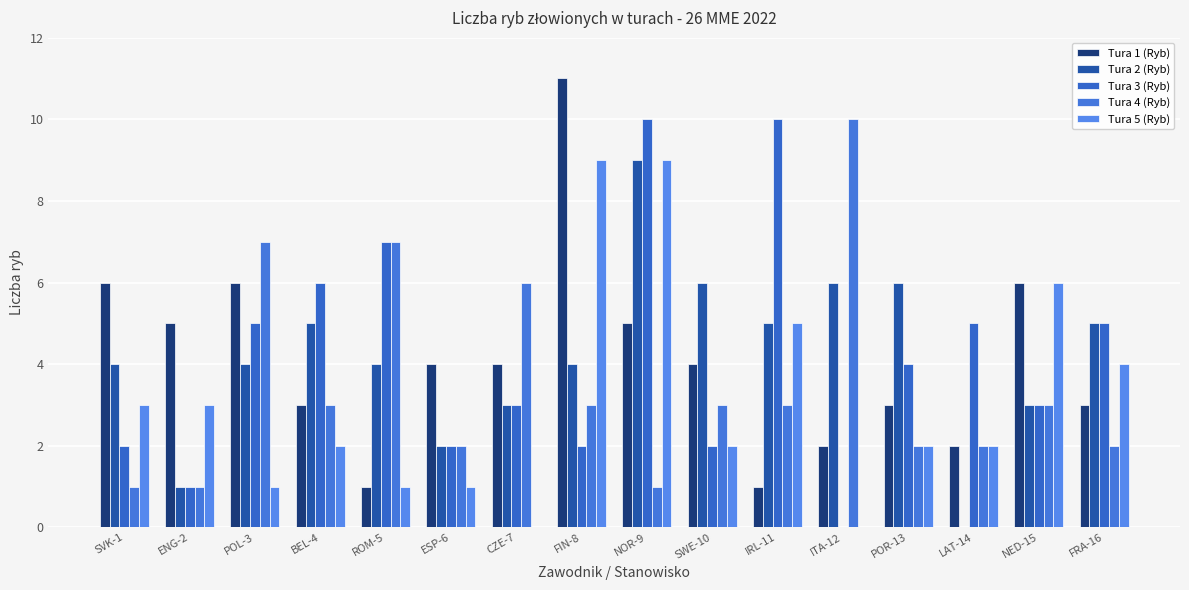

What is the sum of all Tura 2 (Ryb) values?

67